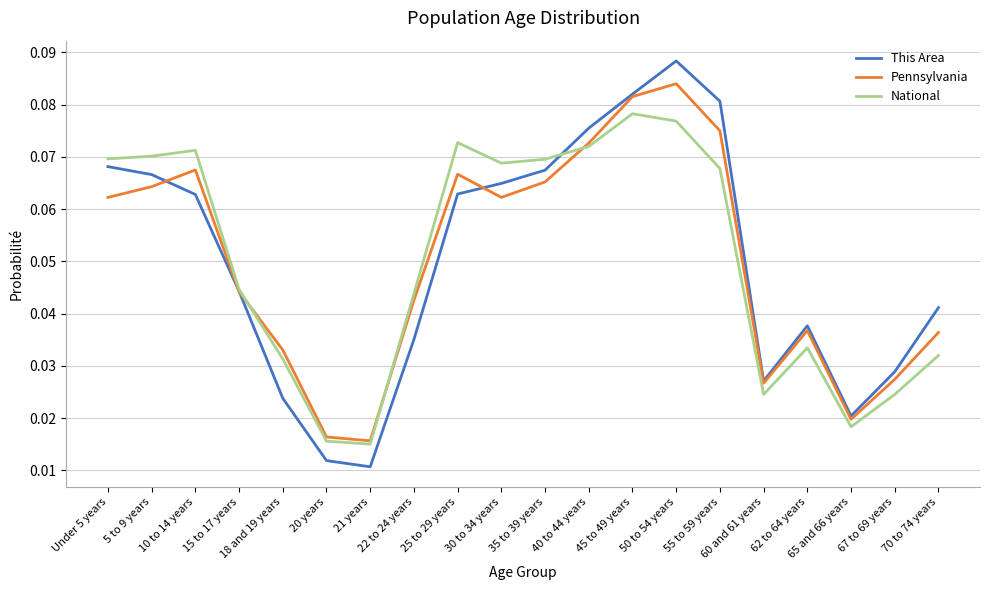

What is the total value across all series at 40 to 44 years?

0.2